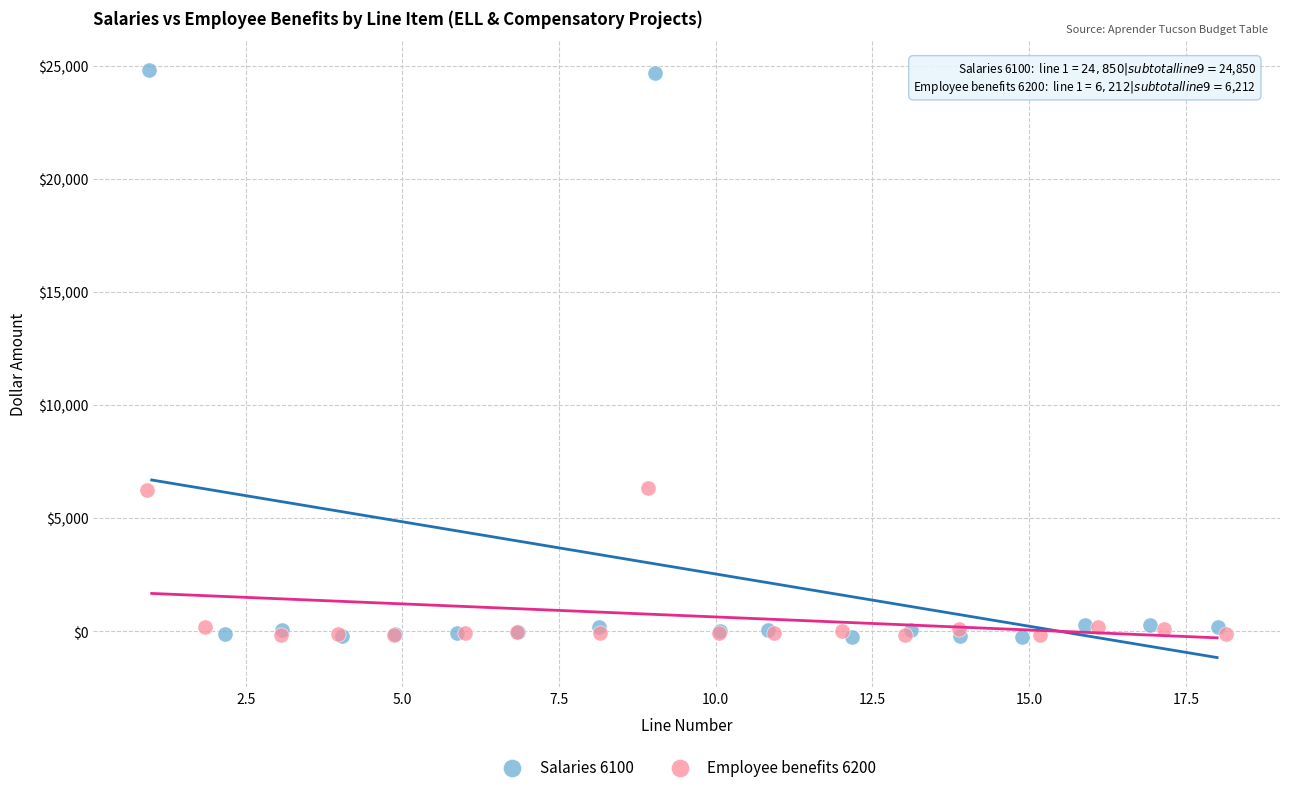

What are all the series names shown in the legend?

Salaries 6100, Employee benefits 6200